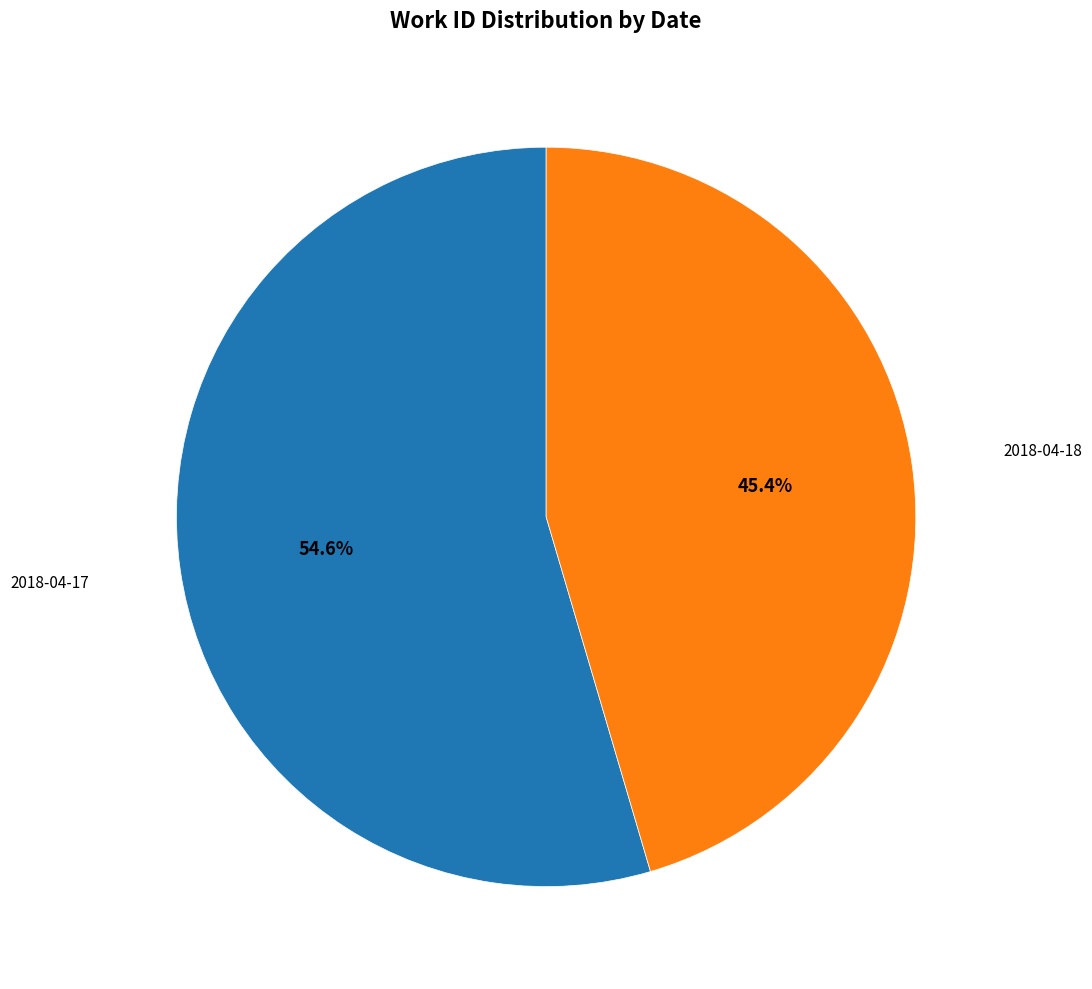

To the nearest percent, what is the difference between the largest and smallest slice percentages?

9%